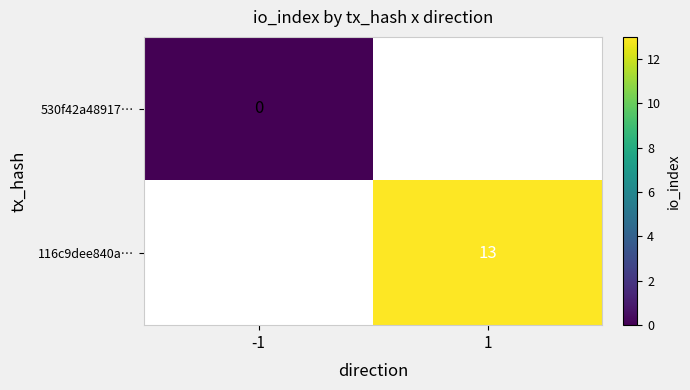

The value of 116c9dee840a… at 1 is 13. True or false?

True